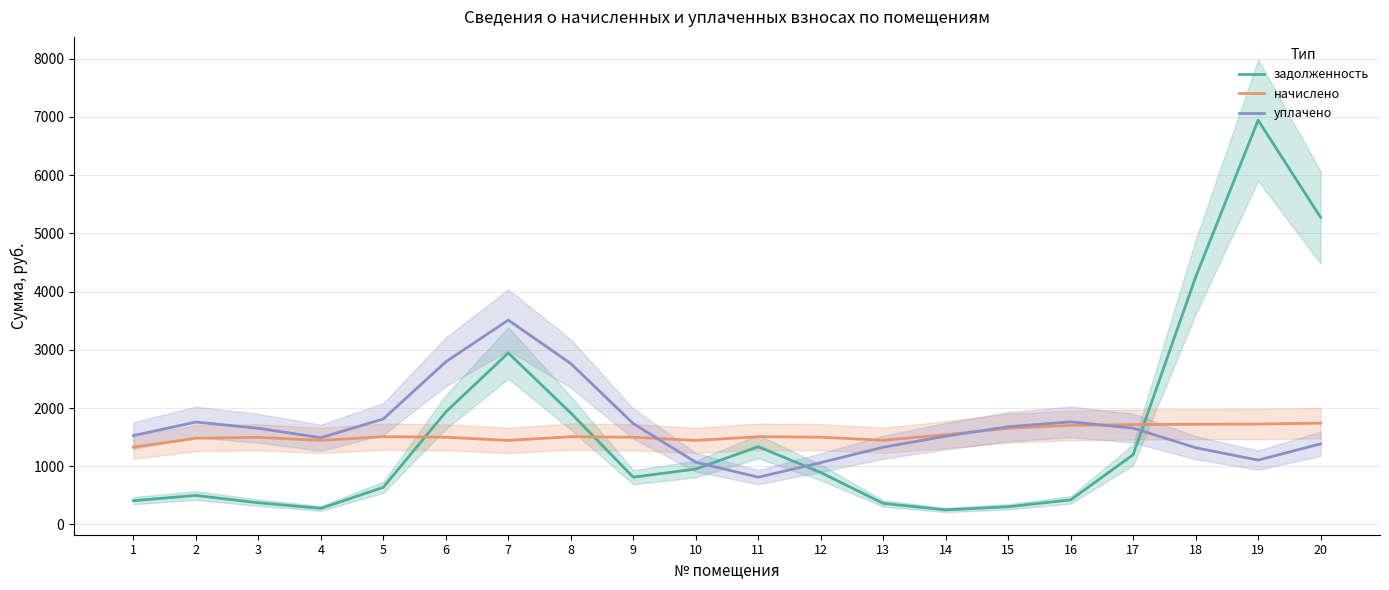

Rank the categories by уплачено value from highest to lowest.

7, 6, 8, 5, 16, 2, 9, 15, 17, 3, 1, 14, 4, 20, 13, 18, 19, 10, 12, 11